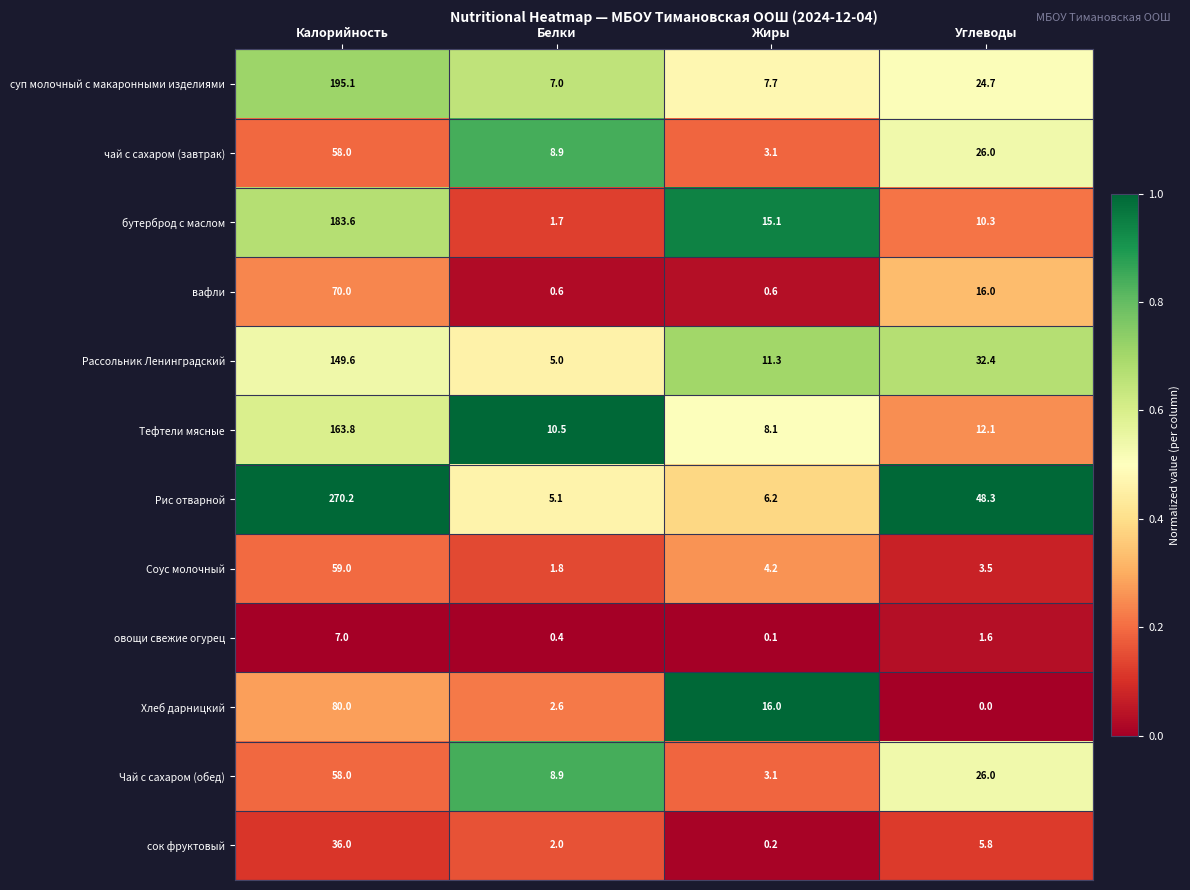

Which series has the widest spread of values?

Рис отварной